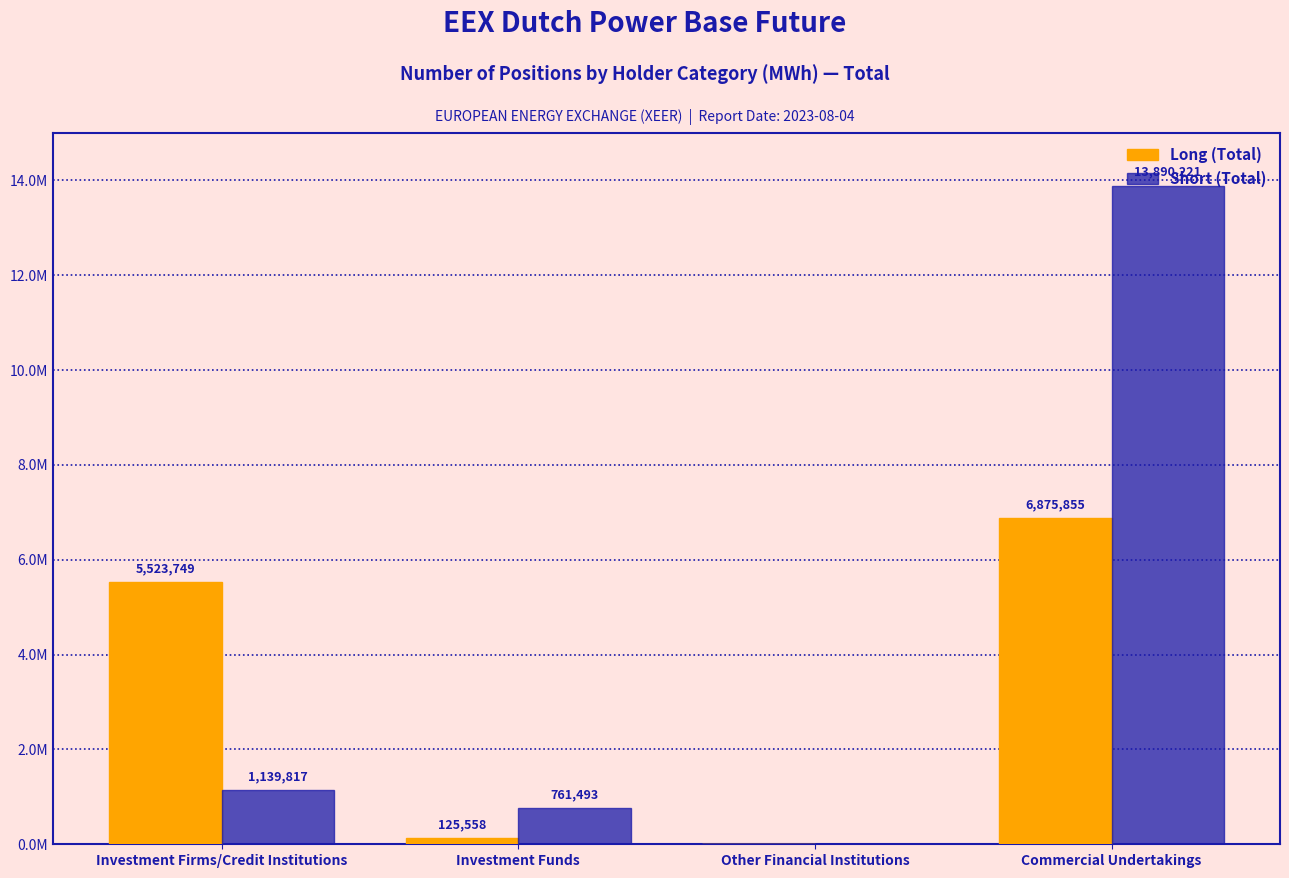

Which category has the highest value in the Short (Total) series?

Commercial Undertakings